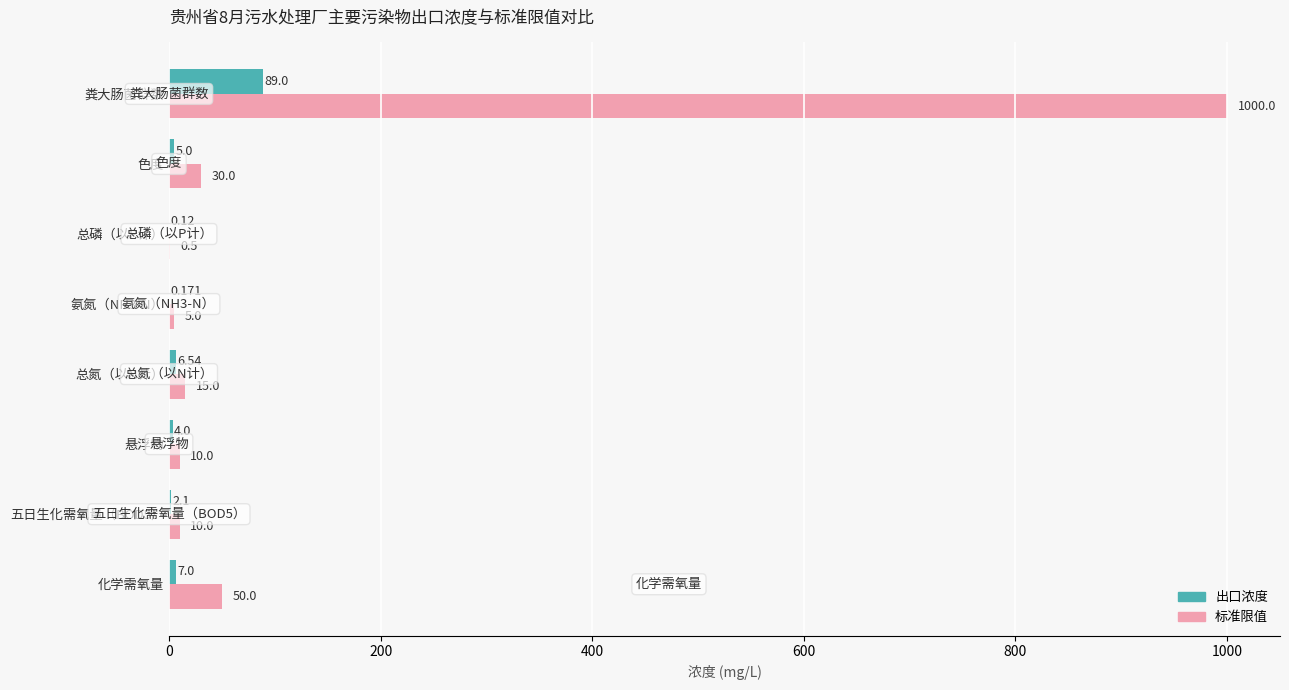

What are all the series names shown in the legend?

出口浓度, 标准限值